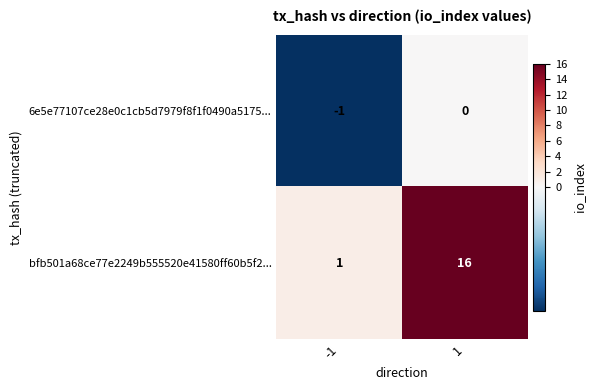

What is the maximum value shown in the chart?

16